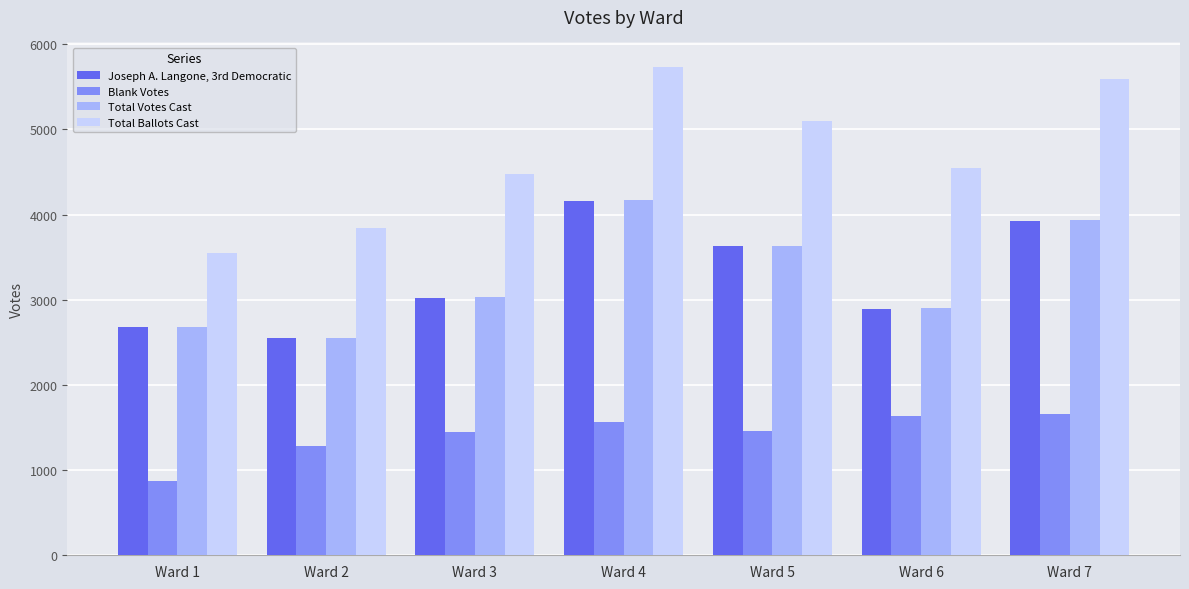

Are the bars horizontal?

No